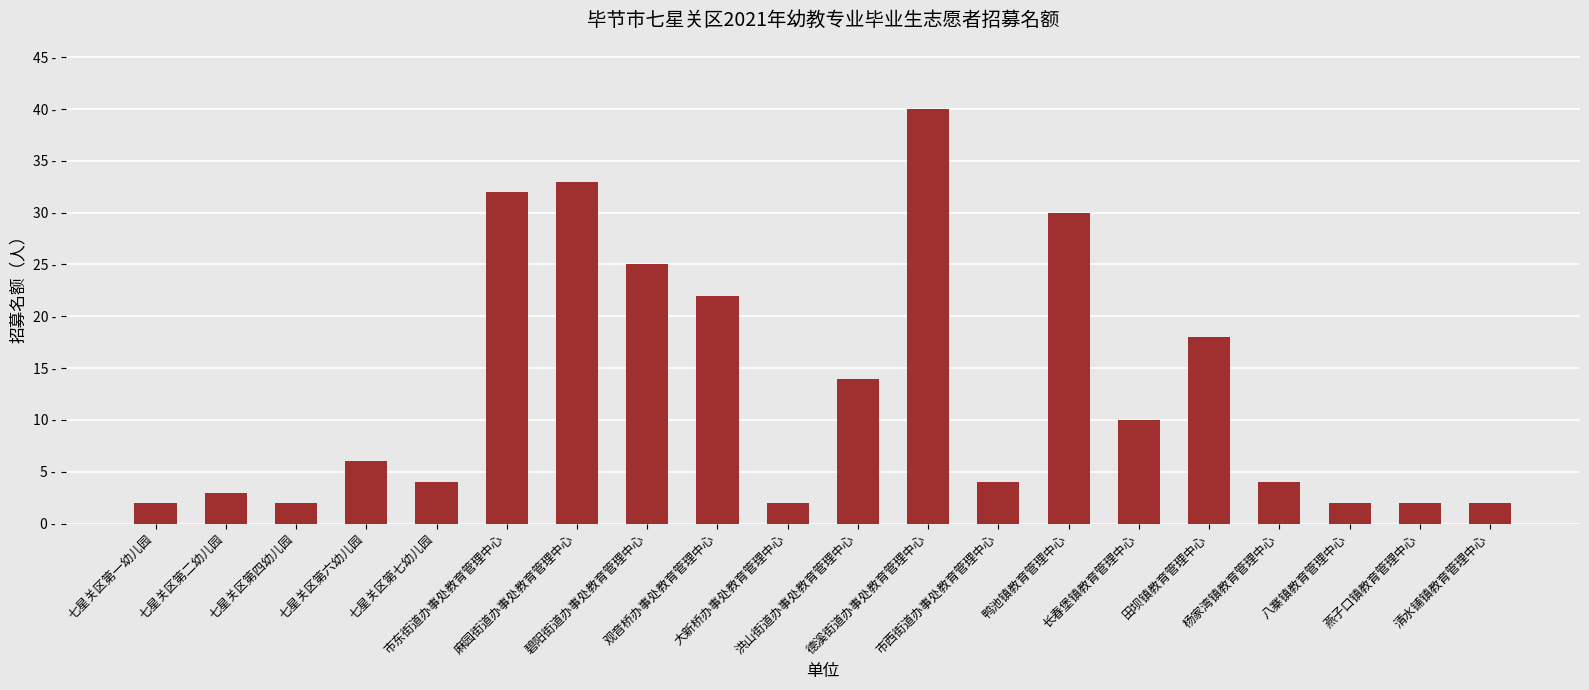

Are the bars grouped side by side (vs. stacked)?

No